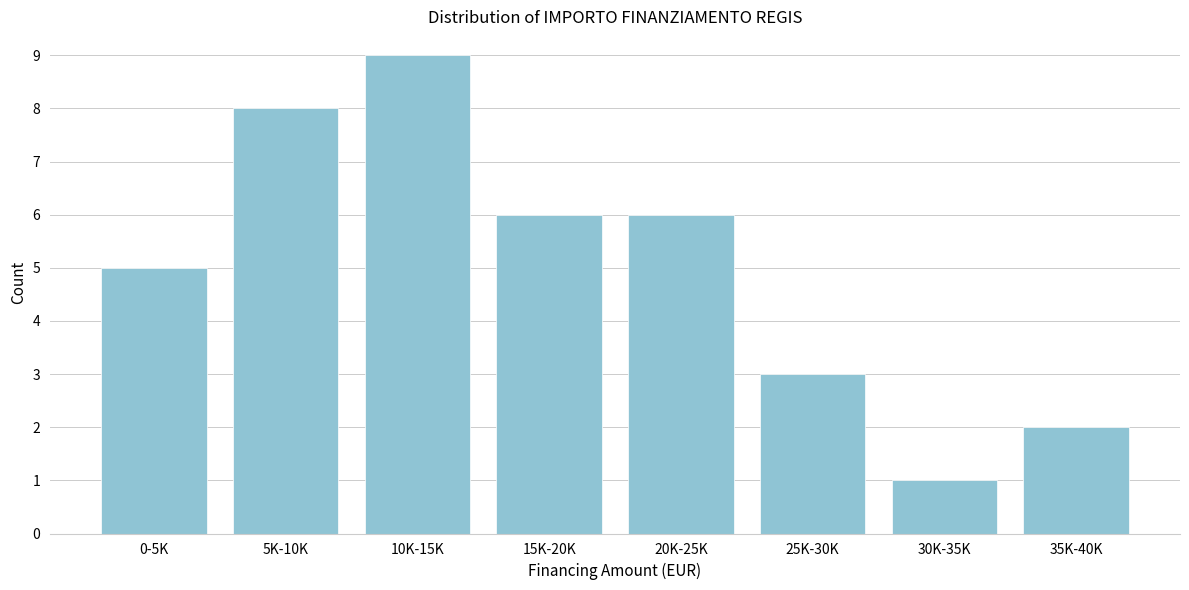

Reading right to left, what are all the values shown in this chart?

35K-40K=2	30K-35K=1	25K-30K=3	20K-25K=6	15K-20K=6	10K-15K=9	5K-10K=8	0-5K=5